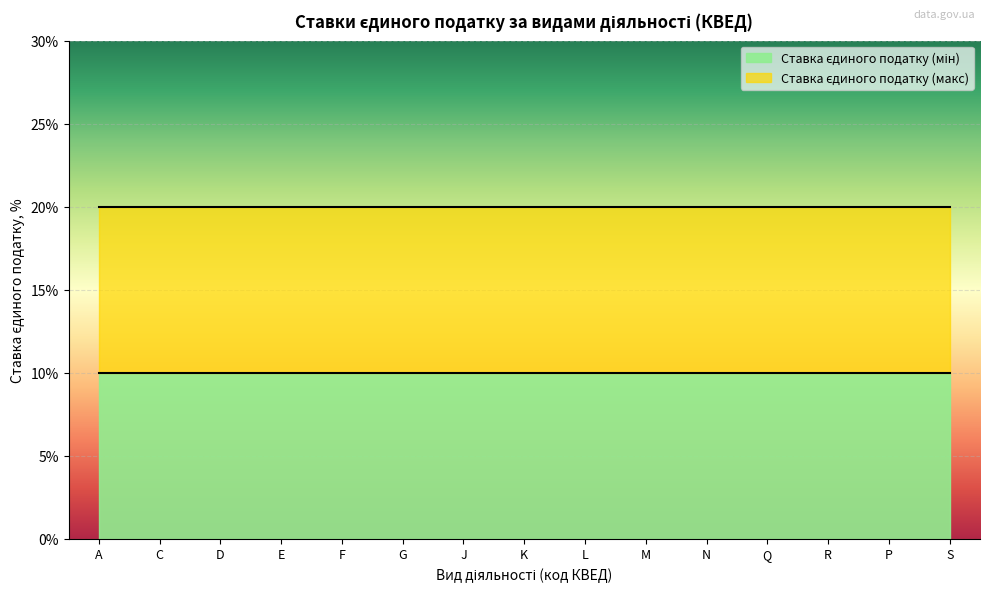

Reading left to right, what are all the values shown in this chart?

Ставка єдиного податку (мін): А=10	C=10	D=10	E=10	F=10	G=10	J=10	K=10	L=10	M=10	N=10	Q=10	R=10	P=10	S=10
Ставка єдиного податку (макс): А=20	C=20	D=20	E=20	F=20	G=20	J=20	K=20	L=20	M=20	N=20	Q=20	R=20	P=20	S=20